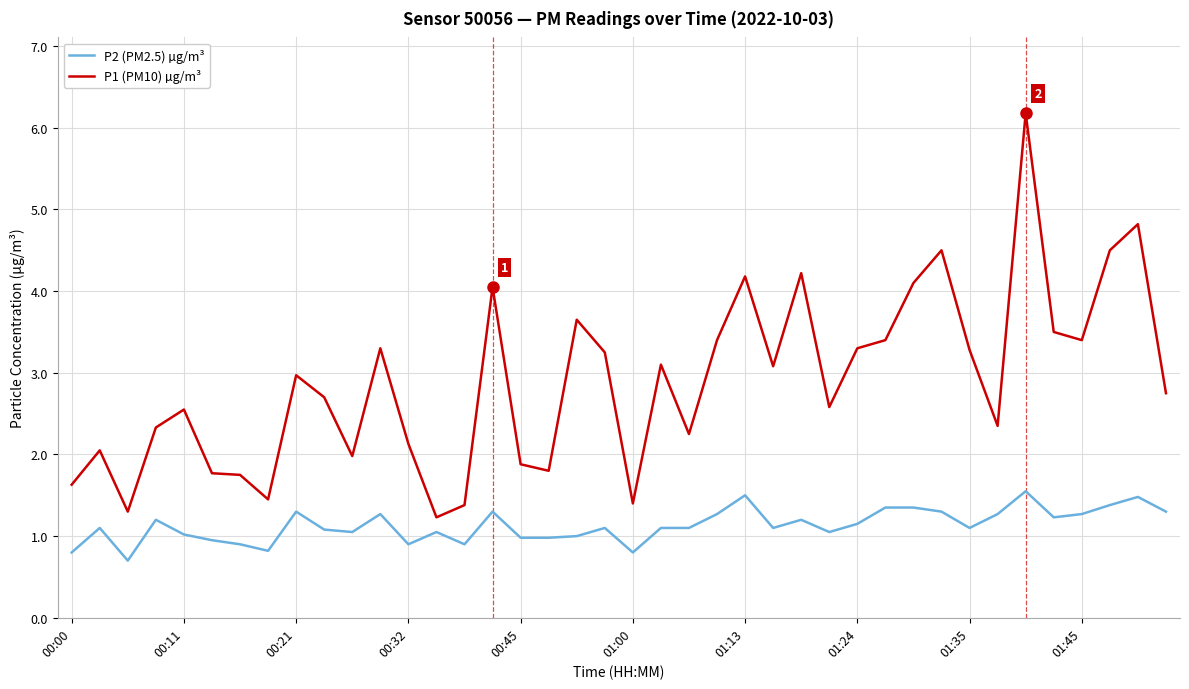

Which series has the largest total across all categories?

P1 (PM10) µg/m³